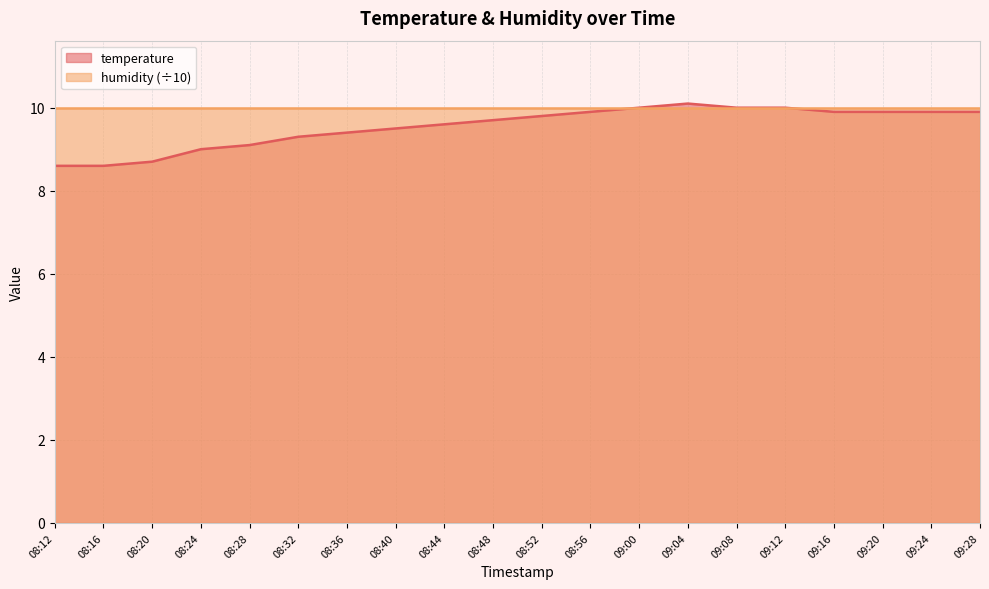

At which label does the data first exceed 9?

08:28